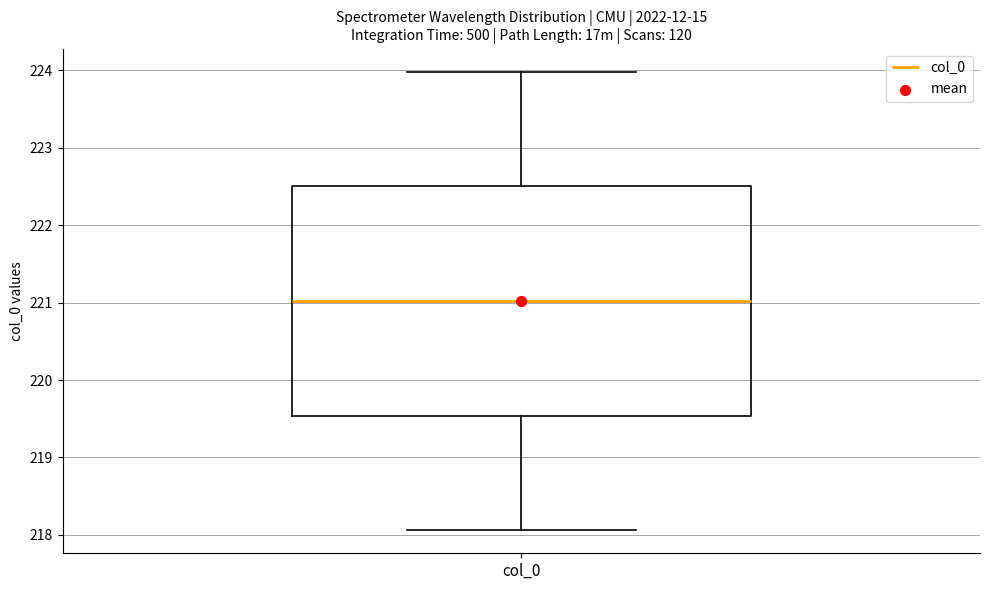

Where does the median line of the box for col_0 sit on the y-axis? The values are not printed on the chart, so give them approximately, as read against the axis.

221.0